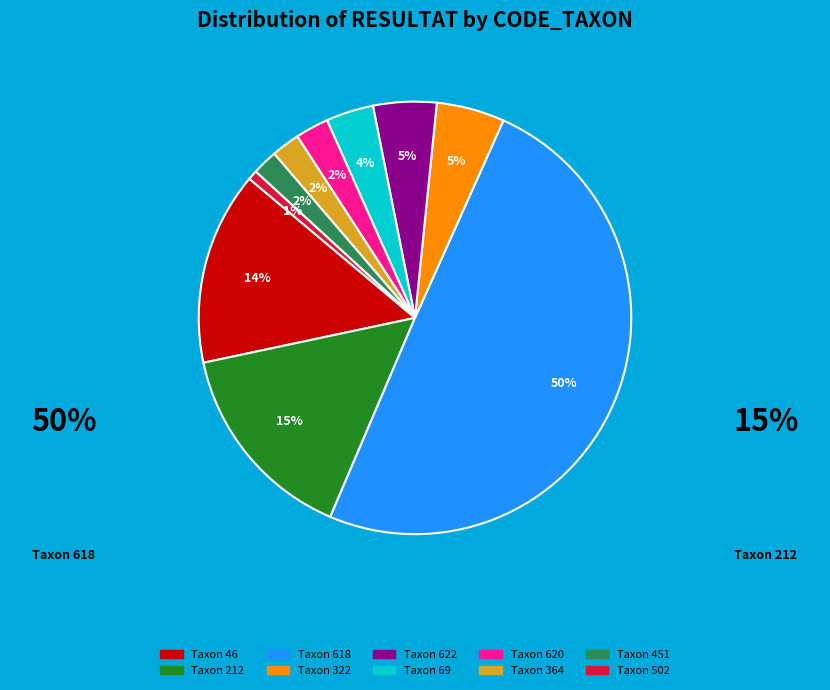

To the nearest percent, what is the difference between the largest and smallest slice percentages?

49%